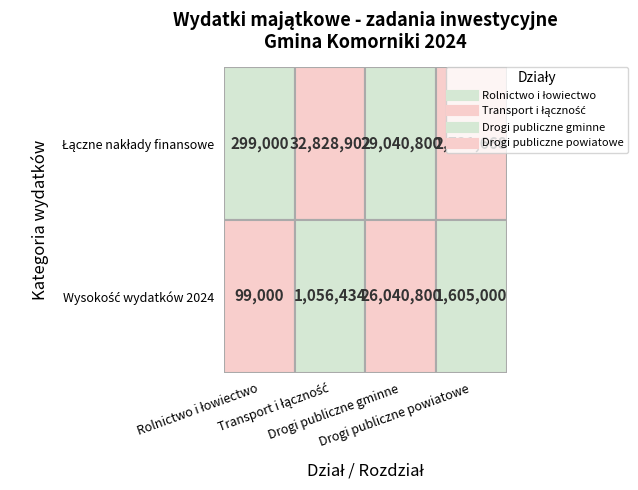

Reading right to left, what are all the values shown in this chart?

Rolnictwo i łowiectwo: 99000	299000
Transport i łączność: 1056434	32828902
Drogi publiczne gminne: 26040800	29040800
Drogi publiczne powiatowe: 1605000	2731668